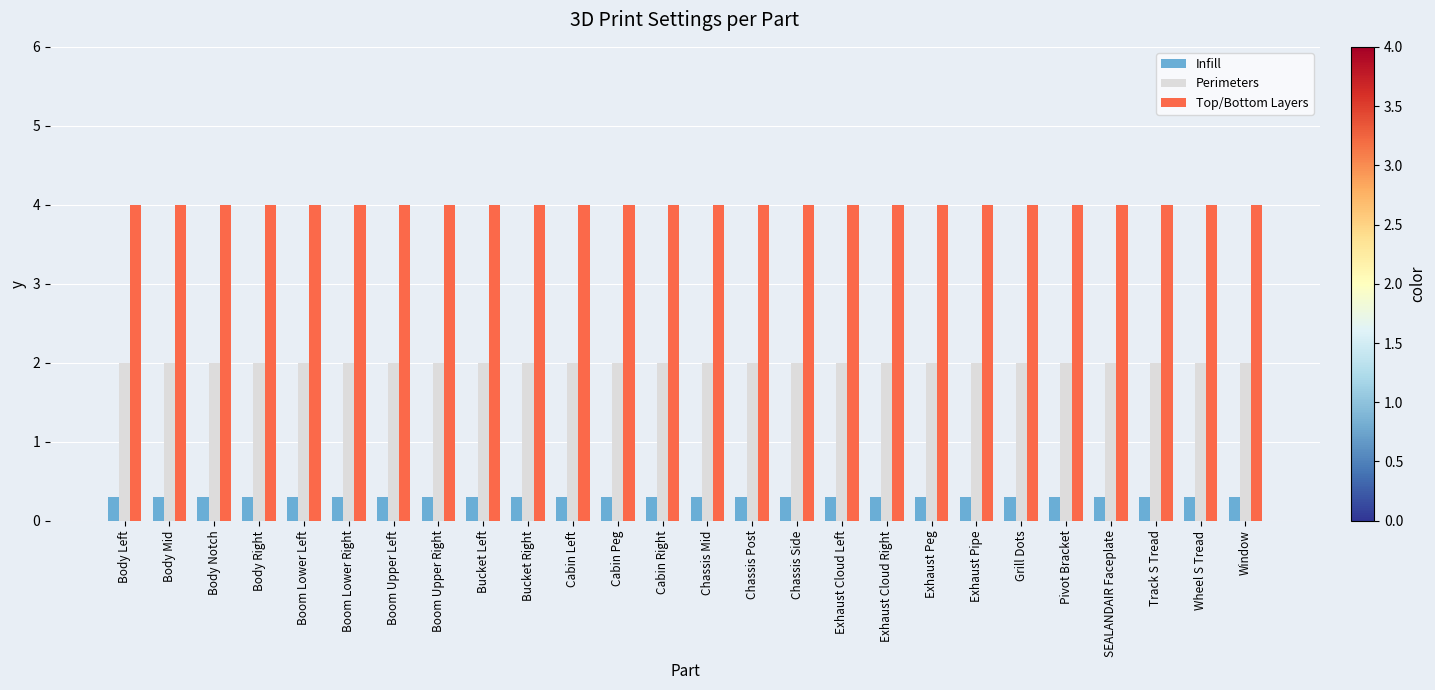

What is the highest value of the Top/Bottom Layers series?

4.0